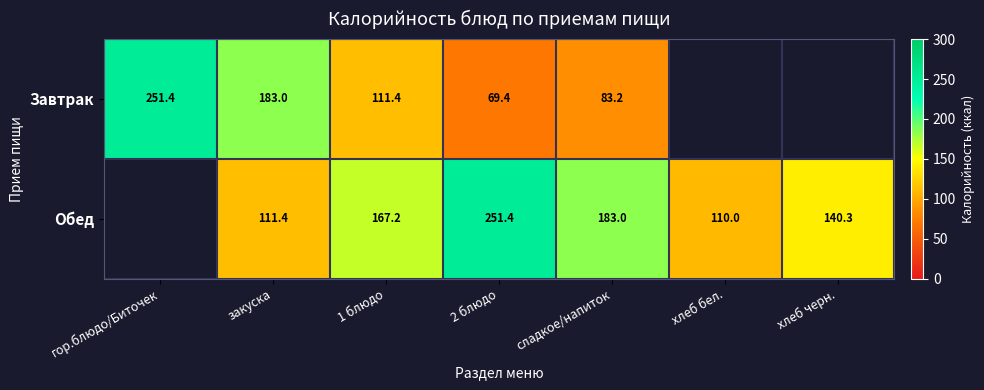

True or false: Обед has a value of 59.1 at хлеб бел..

False